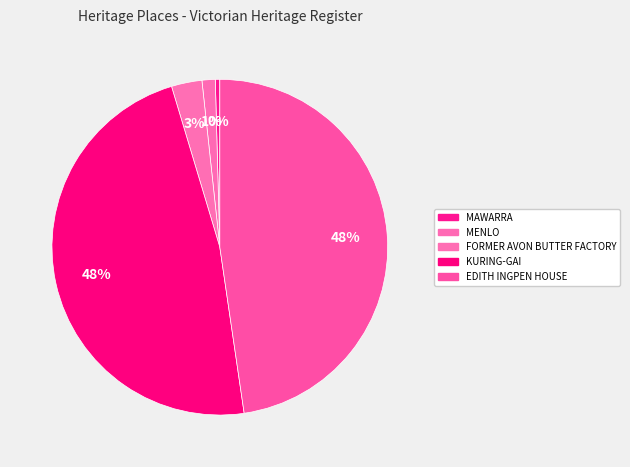

How many slices are in this pie chart?

5